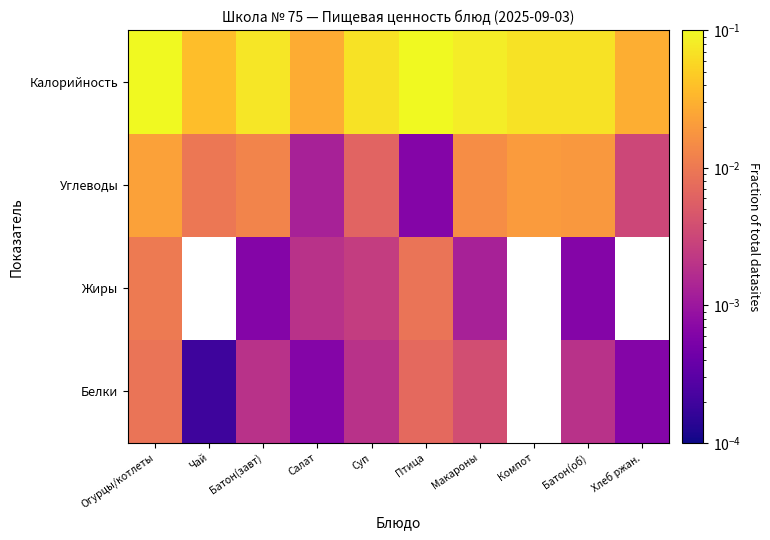

Which has a higher value, Суп or Огурцы/котлеты?

Огурцы/котлеты